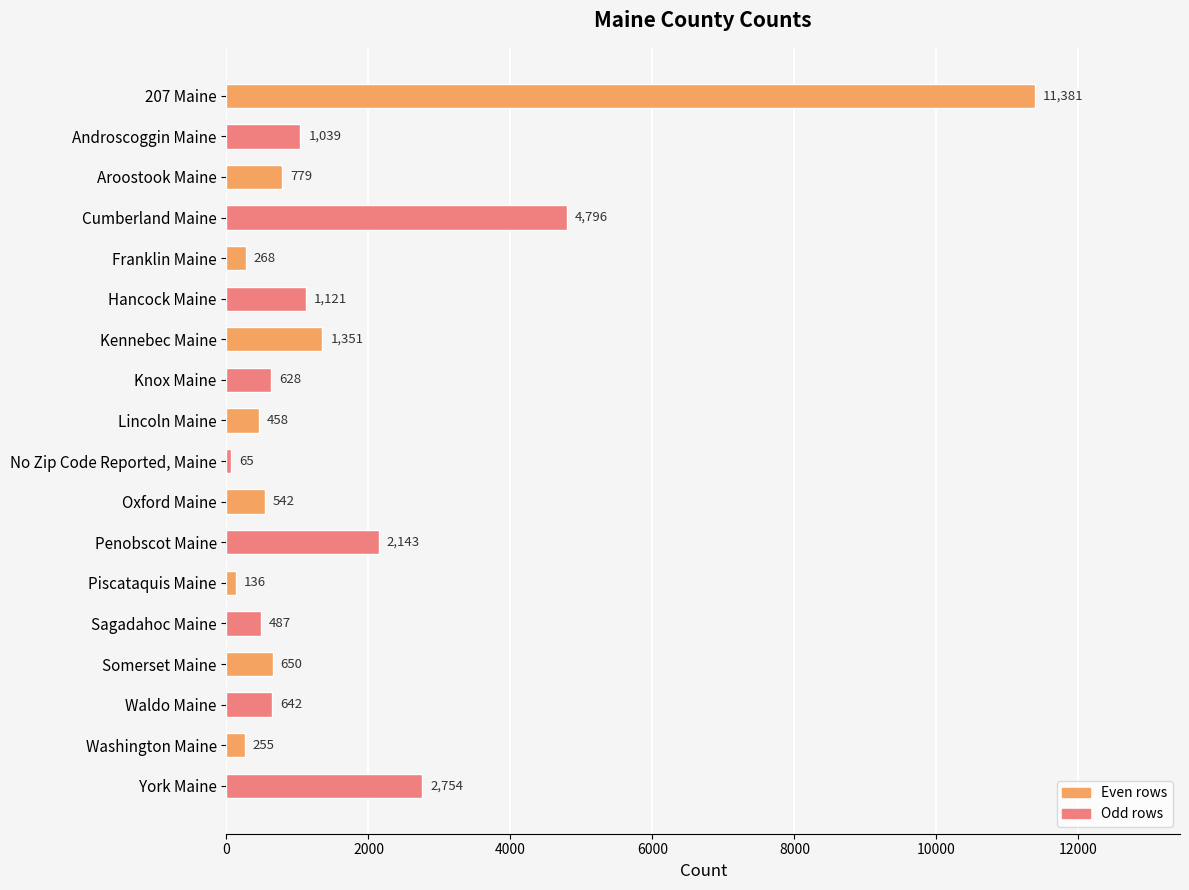

How many bars are there in total?

18